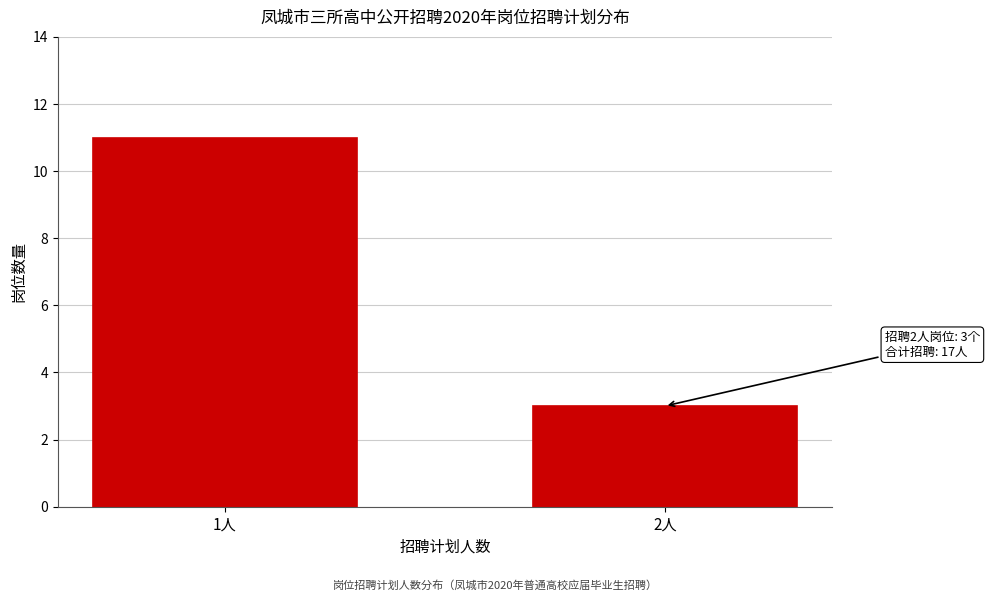

Reading left to right, list all the values displayed in this chart.

1人=11	2人=3